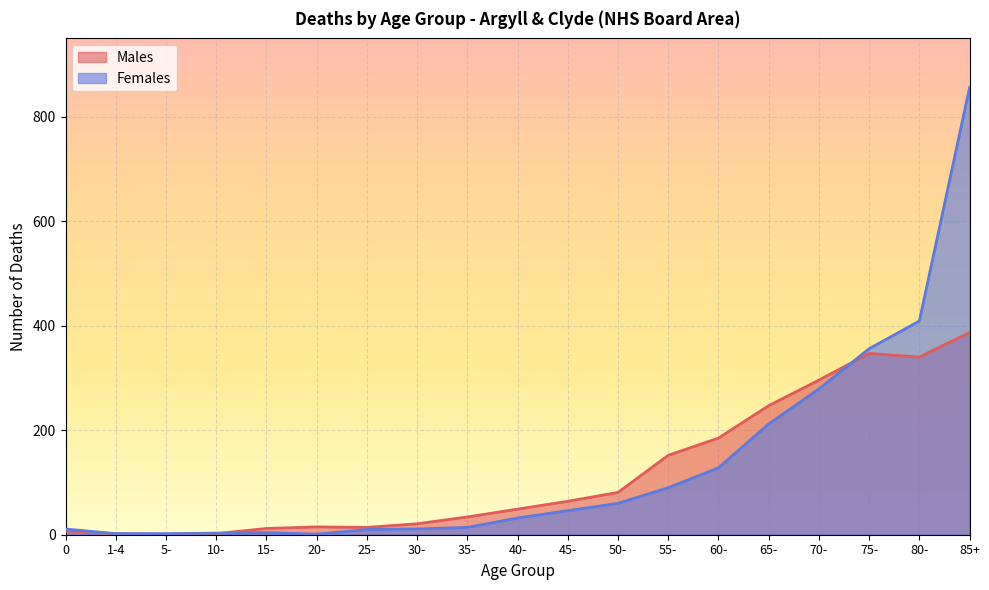

Rank the series by their maximum value, from highest to lowest.

Females, Males